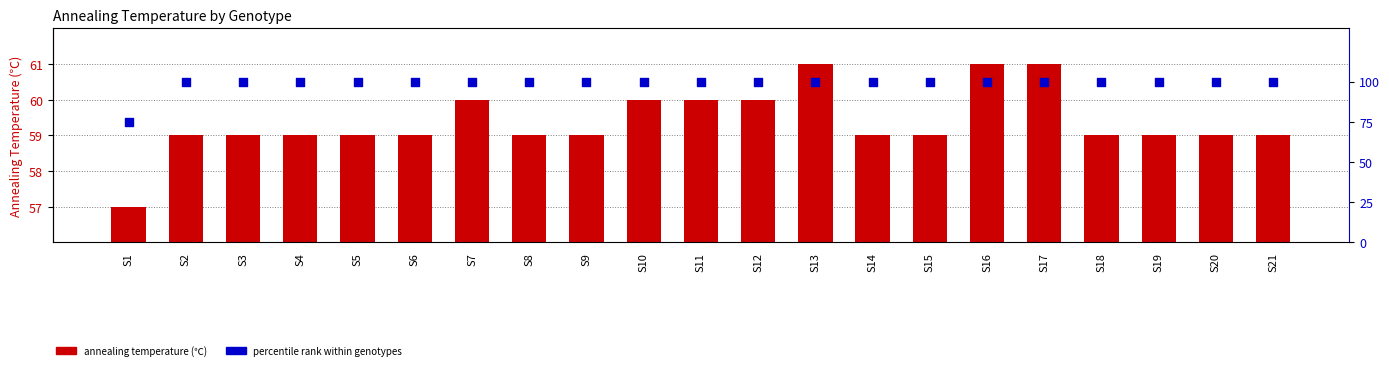

Is the value of percentile rank at S2 greater than the value of Annealing temperature (℃) at S1?

Yes